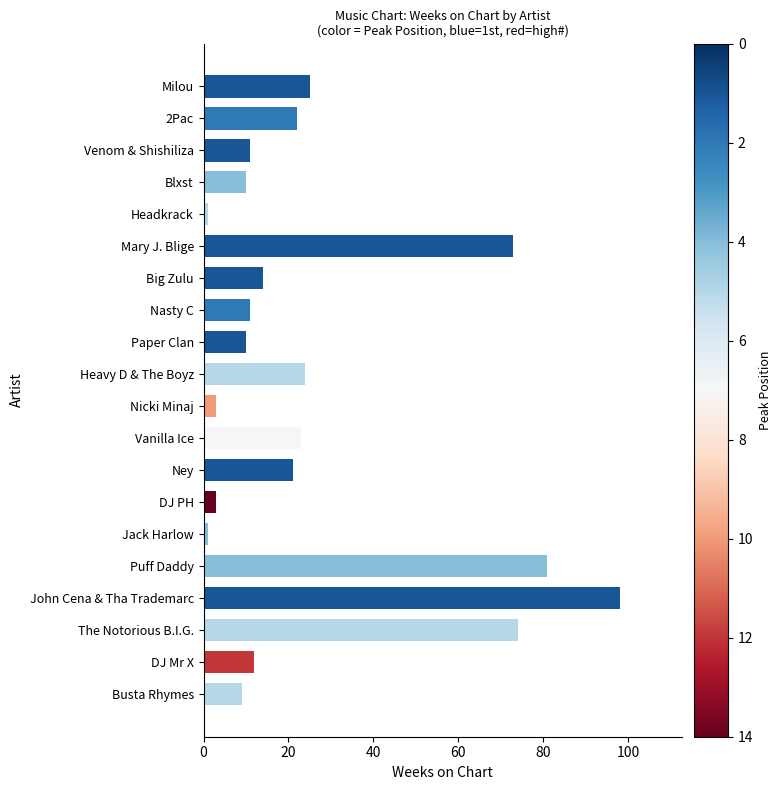

What is the maximum value shown in the chart?

98